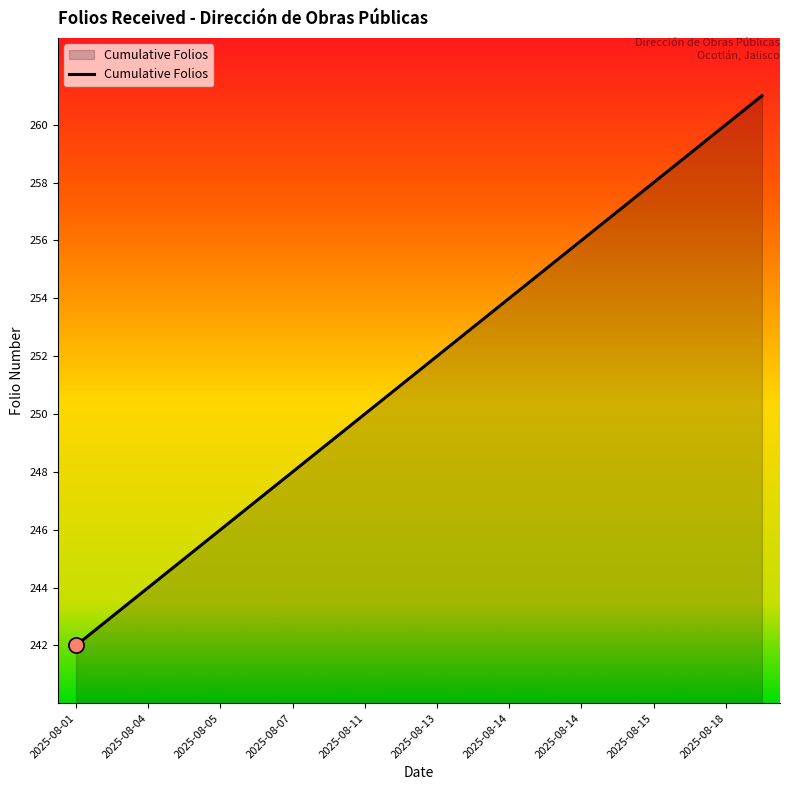

What is the smallest value displayed?

242